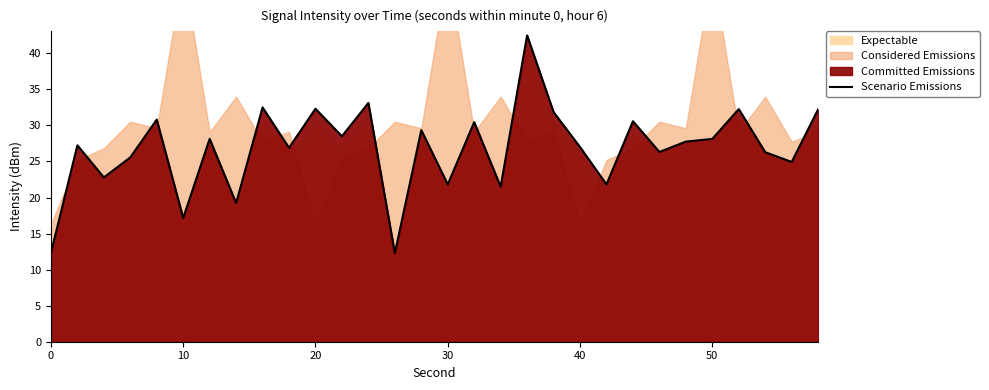

What is the greatest value displayed?

42.5